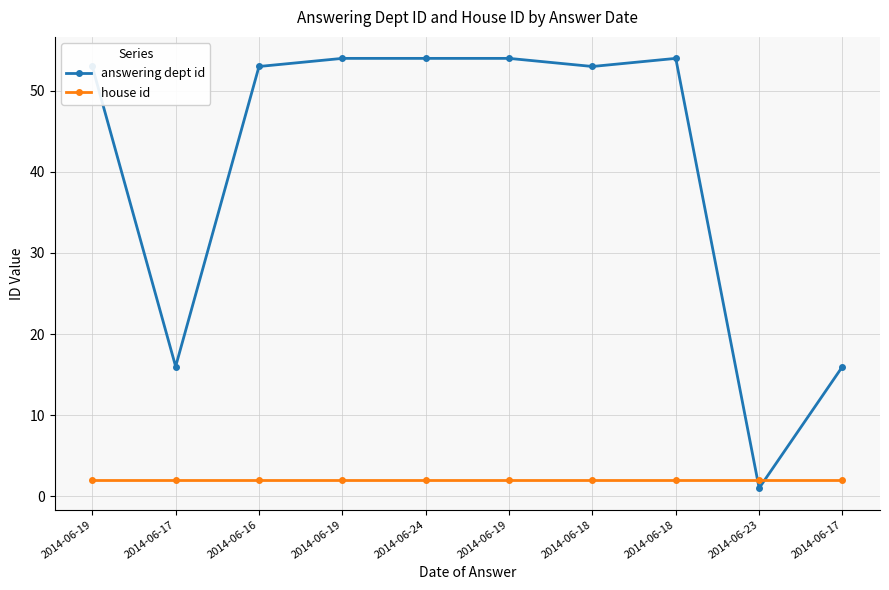

What is the sum of all answering dept id values?

408